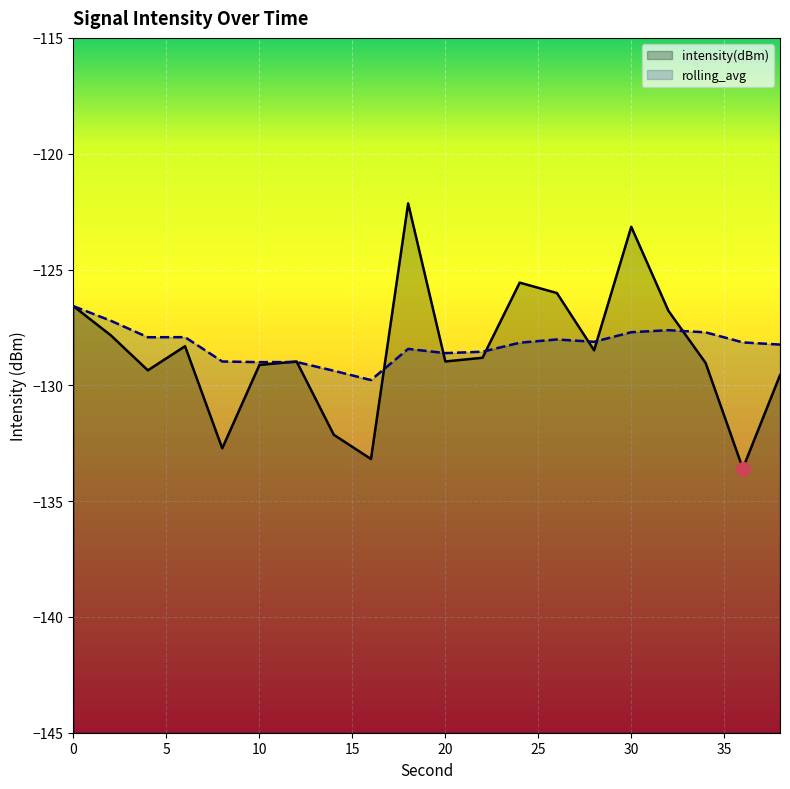

What is the sum of the rolling_avg values at 26 and 30?

-255.7